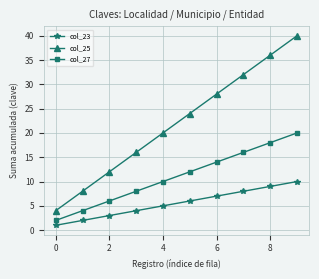

Rank the series by their maximum value, from lowest to highest.

col_23, col_27, col_25